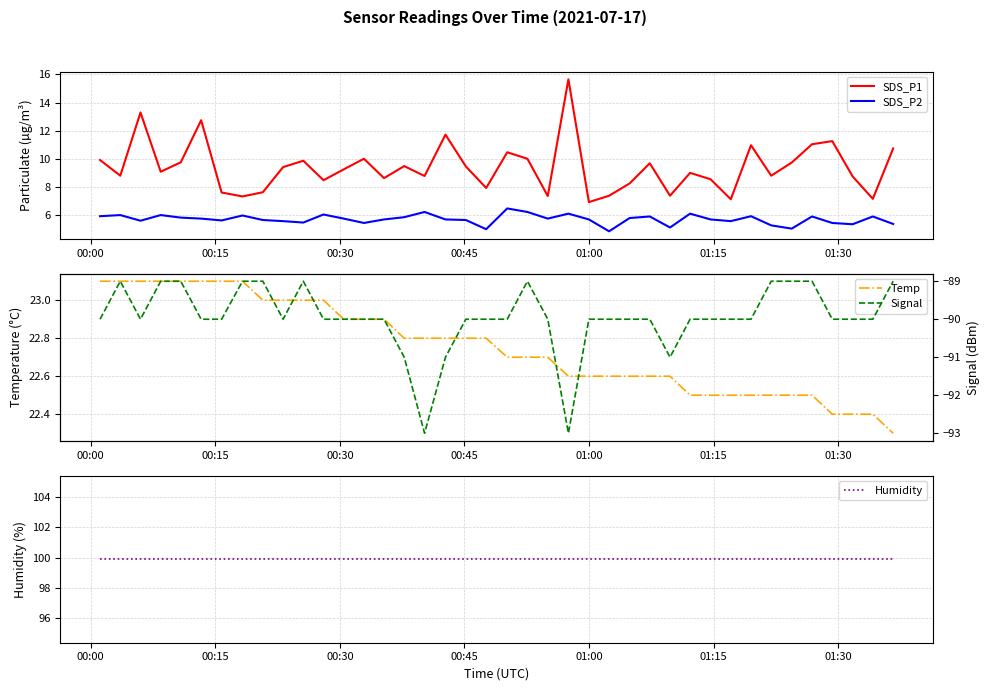

True or false: SDS_P2 and SDS_P1 cross at least once.

False